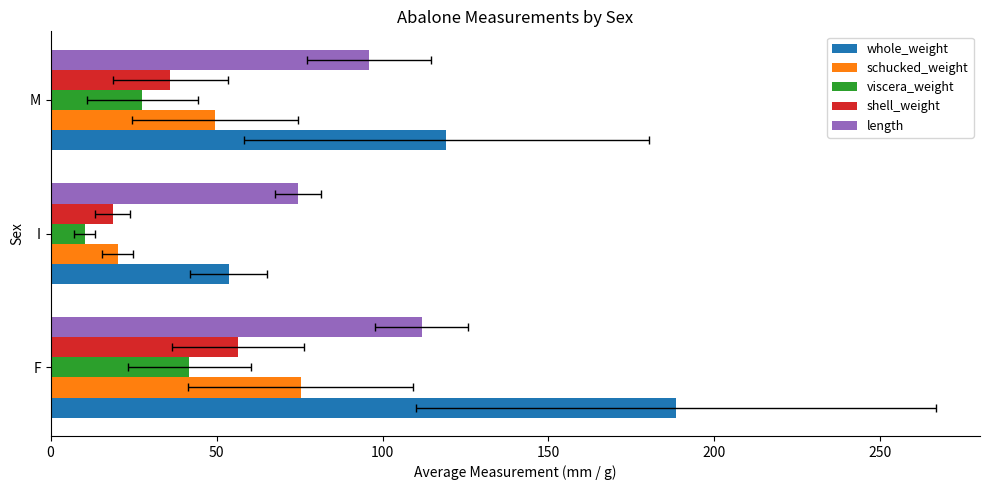

Reading right to left, what are all the values shown in this chart?

whole_weight: 119.2	53.6	188.3
schucked_weight: 49.5	20.3	75.4
viscera_weight: 27.7	10.3	41.8
shell_weight: 36.1	18.8	56.4
length: 95.8	74.5	111.8